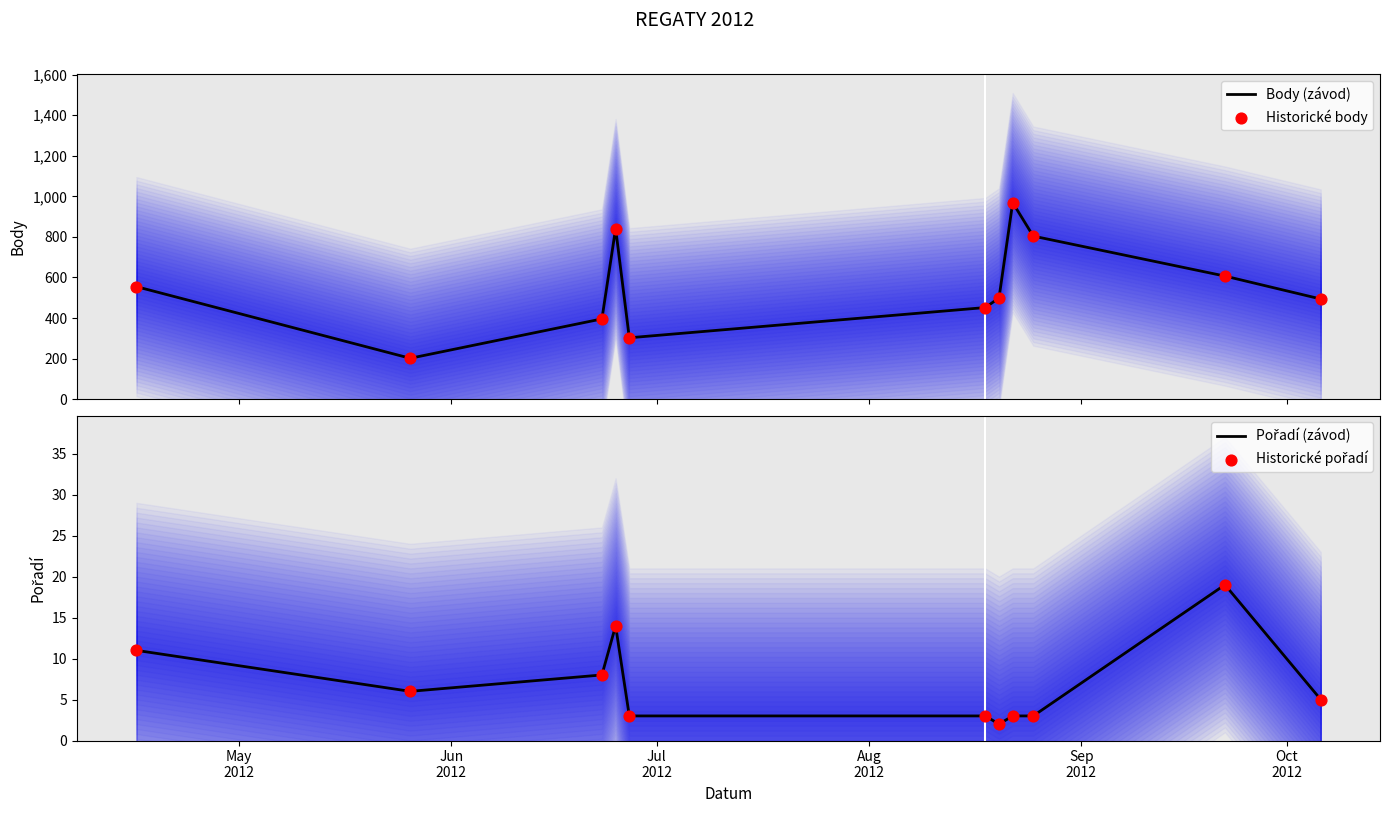

Which series has the largest total across all categories?

Body (závod)